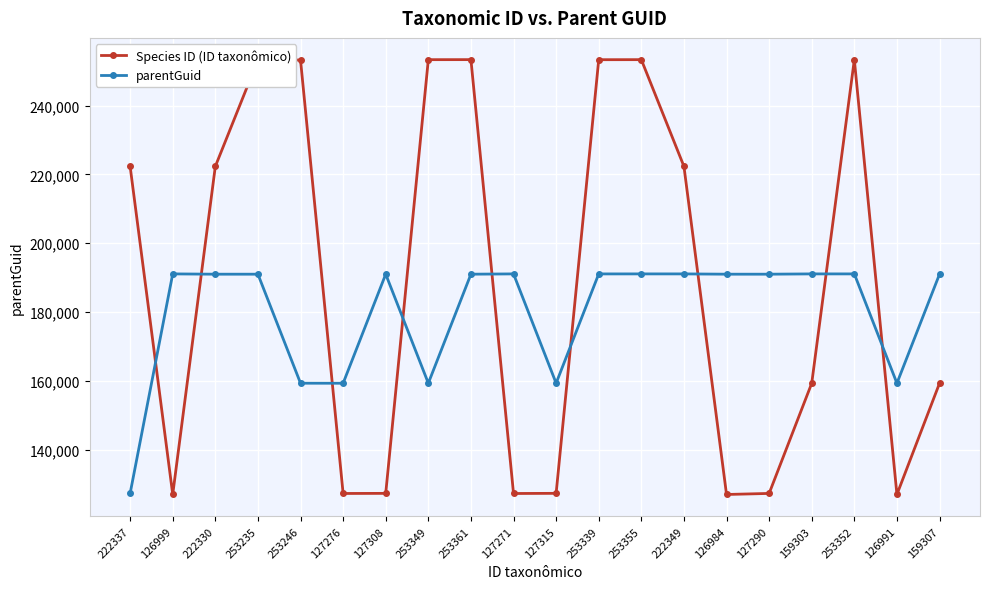

How many intersections are there between parentGuid and Species ID (ID taxonômico)?

9